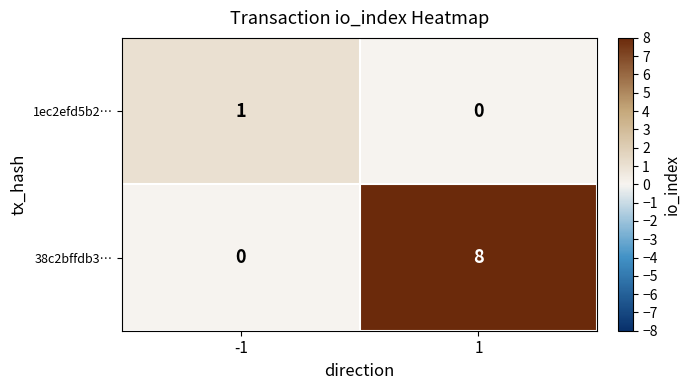

How many data points in 1ec2efd5b2… are less than 1?

1